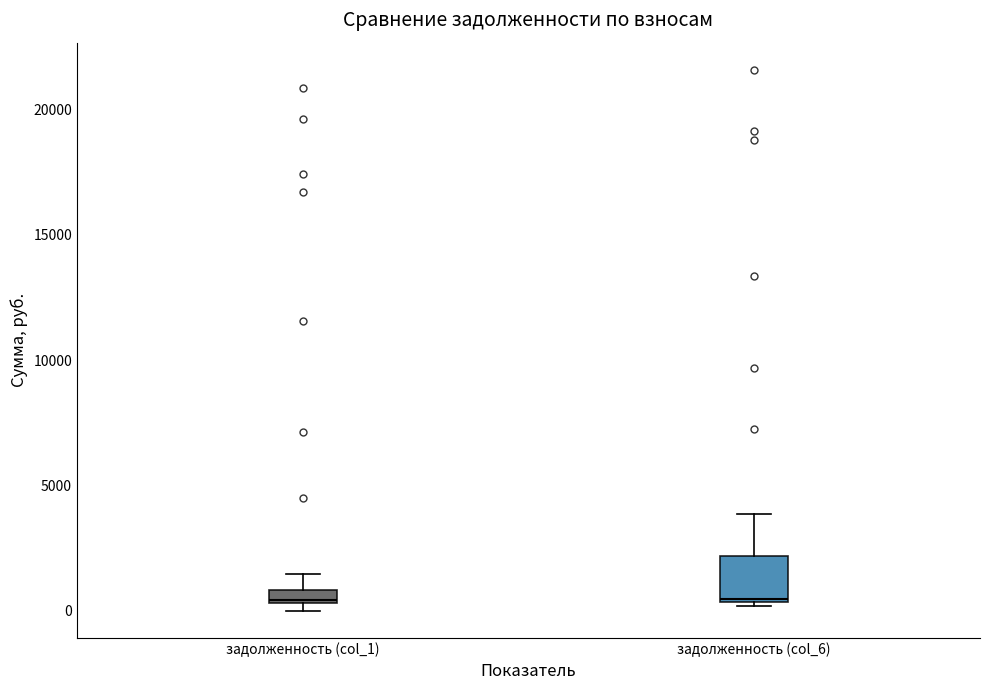

Which box is the tallest, from its lower edge to its upper edge?

задолженность (col_6)